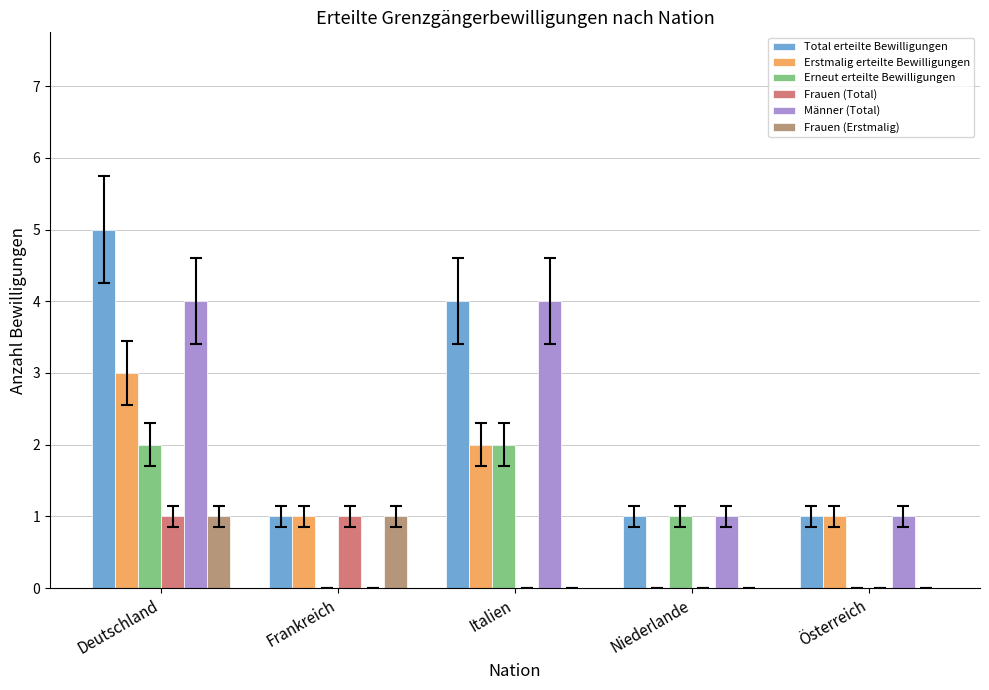

Reading left to right, transcribe all the data shown in this chart.

Total erteilte Bewilligungen: 5	1	4	1	1
Erstmalig erteilte Bewilligungen: 3	1	2	0	1
Erneut erteilte Bewilligungen: 2	0	2	1	0
Frauen (Total): 1	1	0	0	0
Männer (Total): 4	0	4	1	1
Frauen (Erstmalig): 1	1	0	0	0